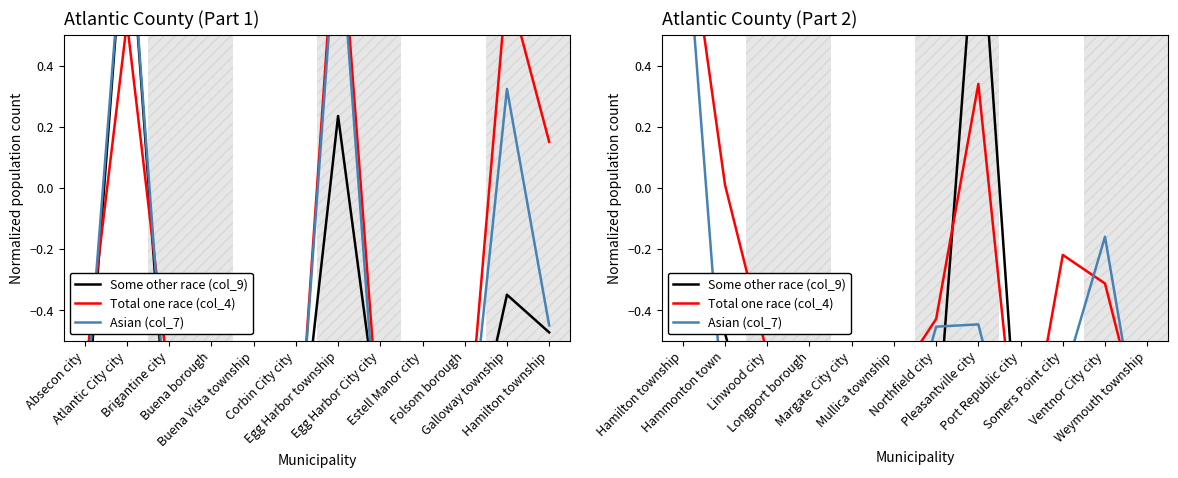

What is the sum of all Total one race (col_4) values?

-4.2